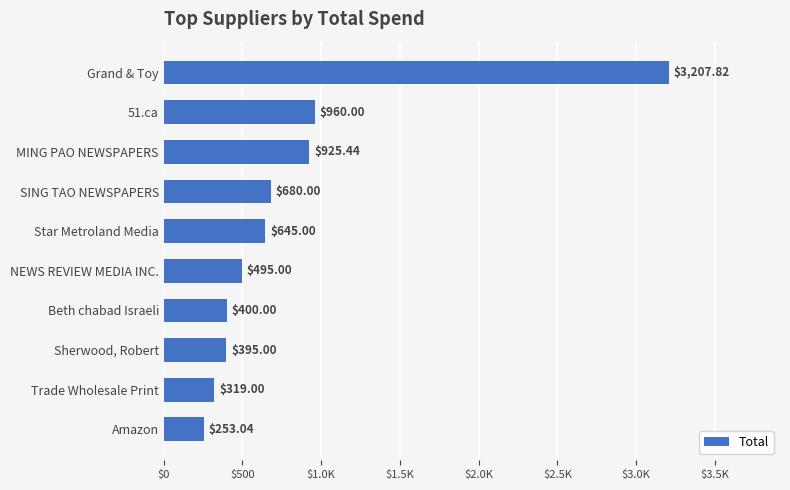

What is the difference between the maximum and second lowest values?

2888.8